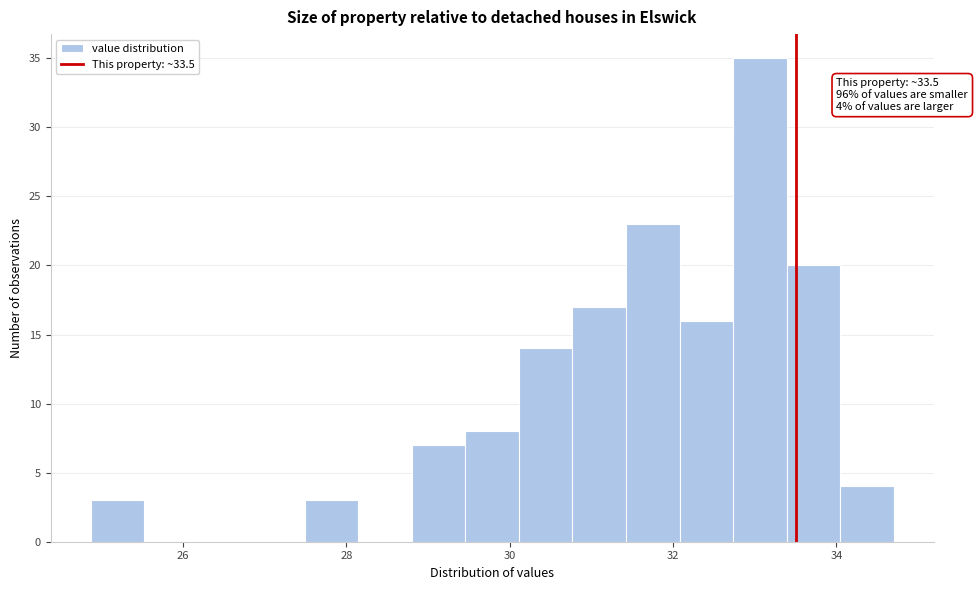

Read against the x-axis, roughly where is the centre of the tallest bar?

33.0